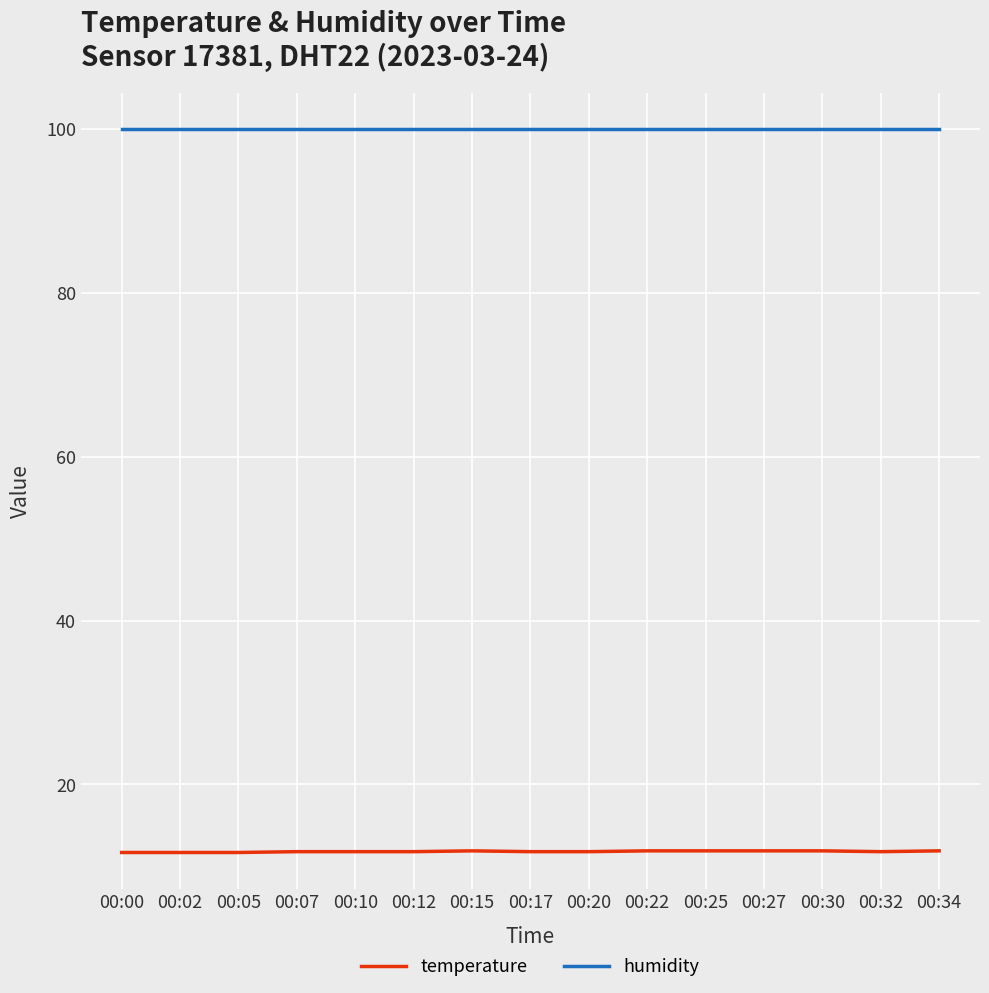

At 00:02, list the series in order from largest to smallest.

humidity, temperature